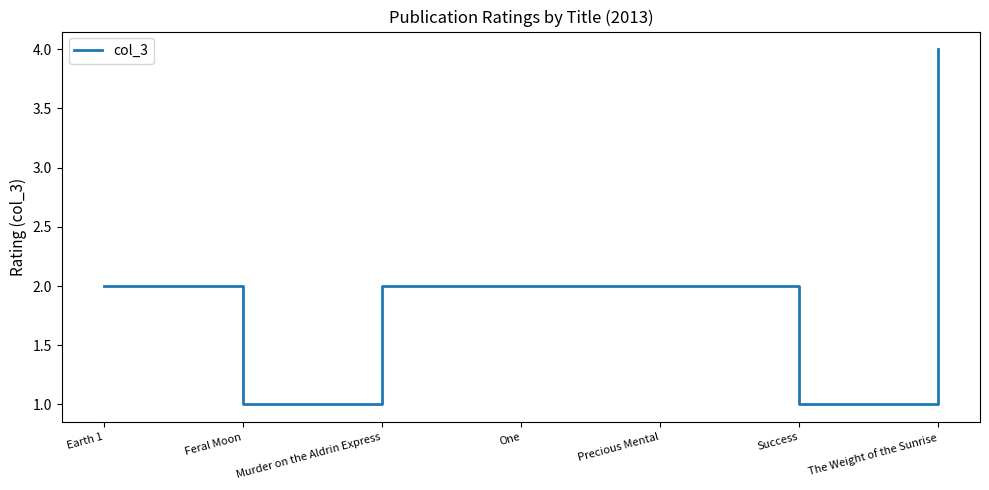

Where is the first local minimum?

Feral Moon